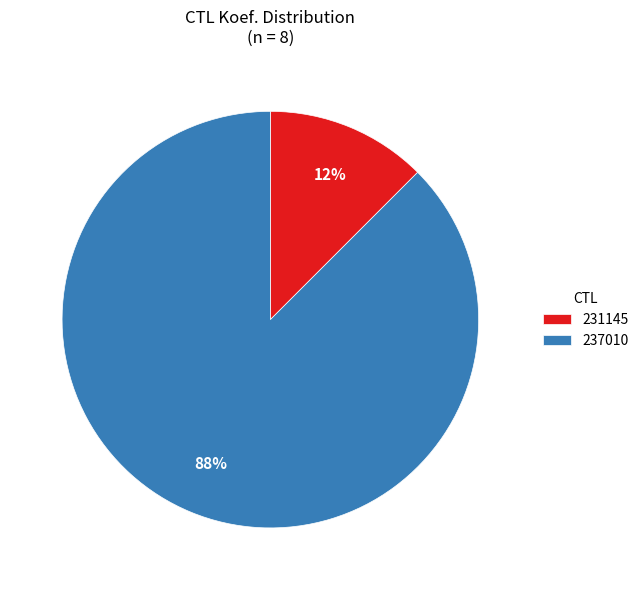

True or false: 237010 accounts for 96% of the total.

False